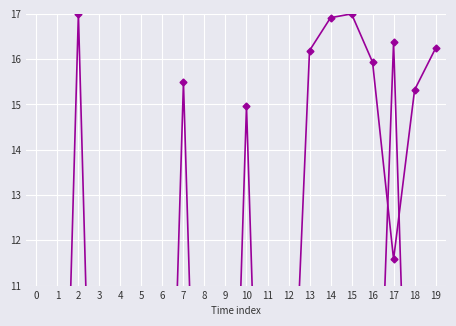

The Samples series shows 6.2 at 5. True or false?

False